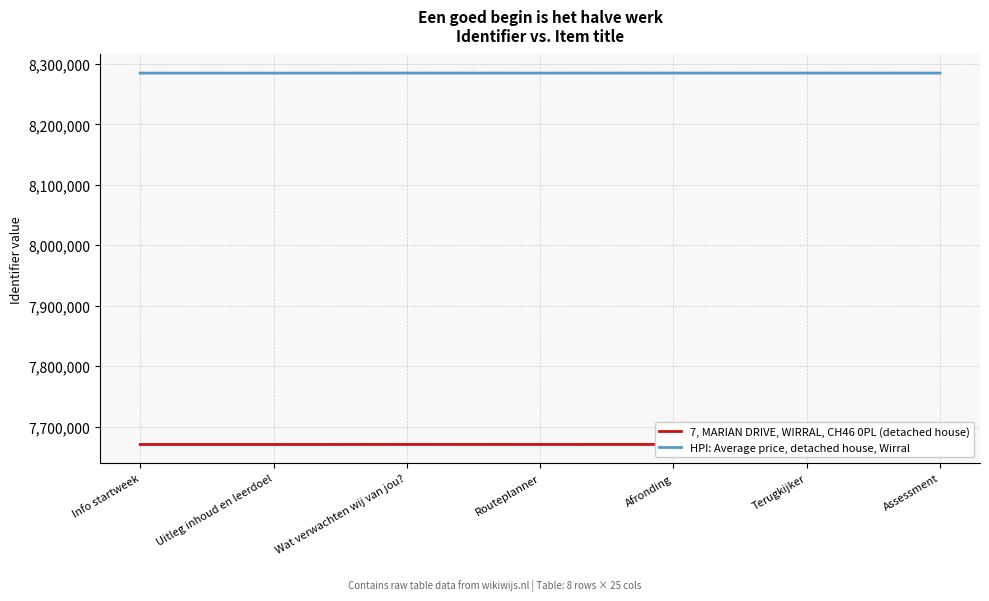

How many lines are shown in the chart?

2